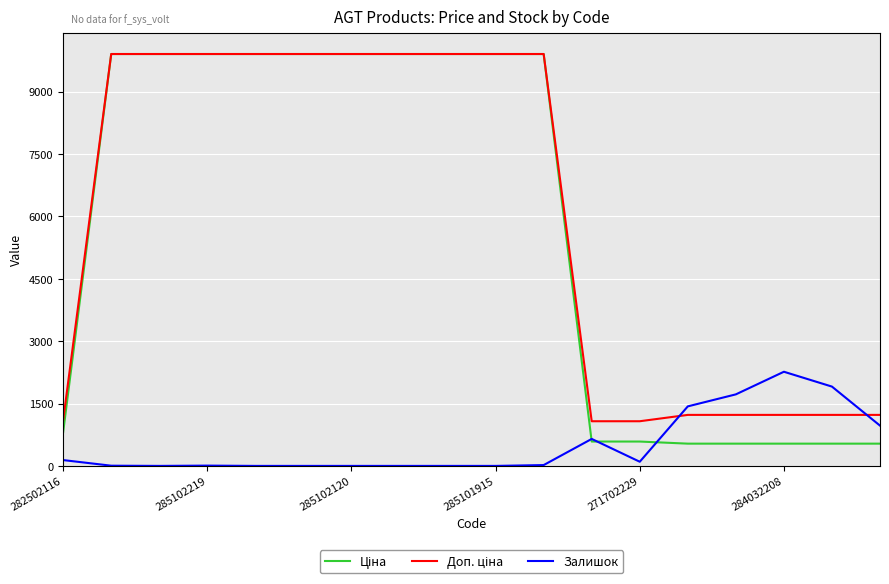

What is the maximum value for Залишок?

2265.0